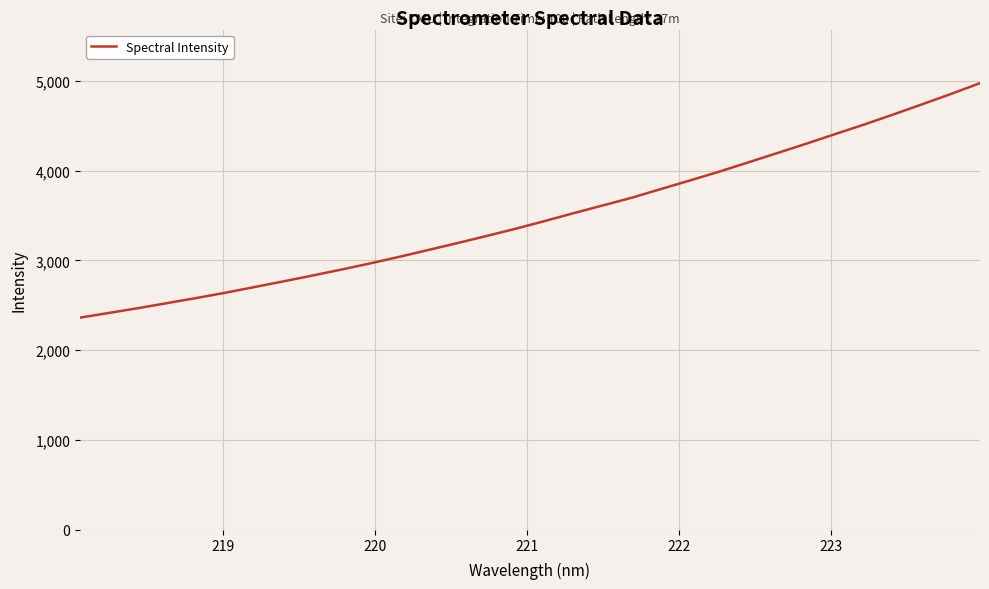

What is the minimum value shown in the chart?

2362.9